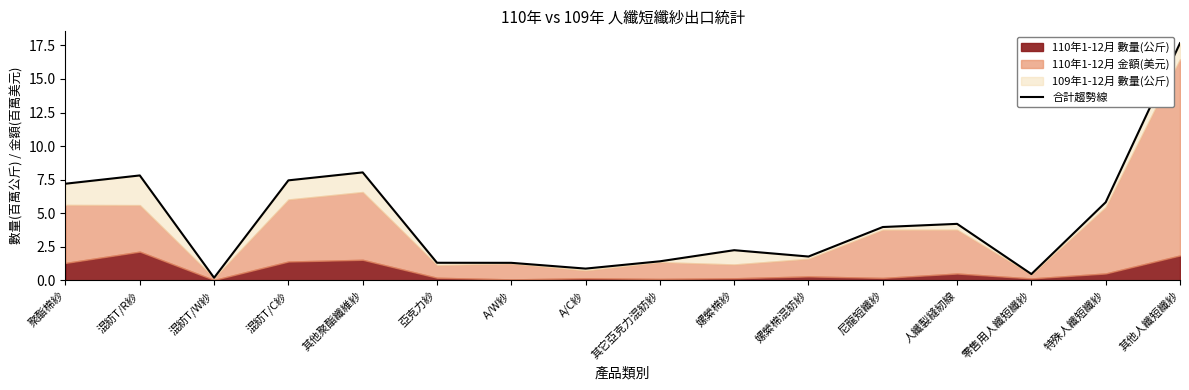

What position from the left is 其他人纖短纖紗?

16